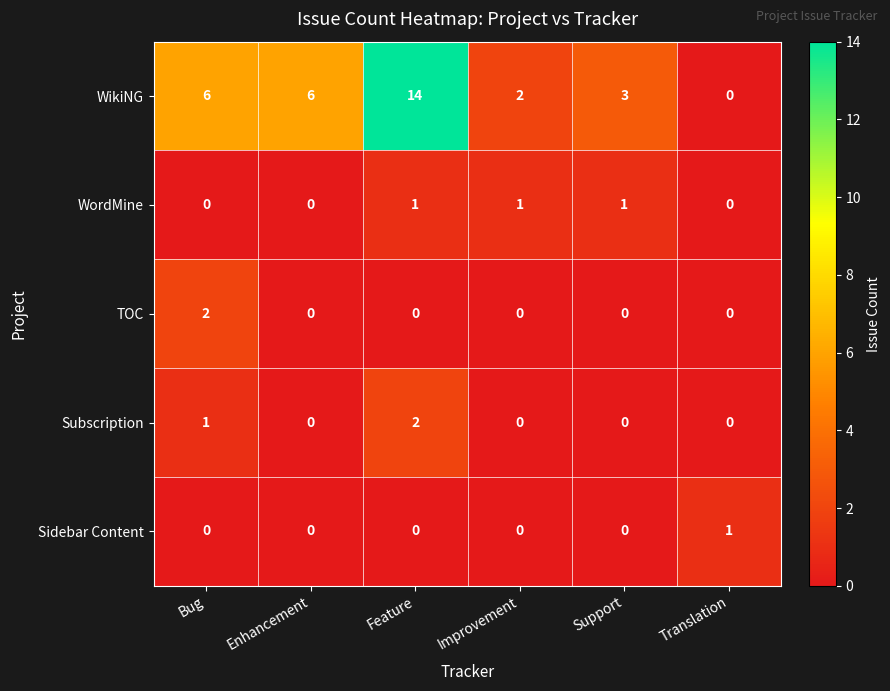

At which category is the sum across all series the highest?

Feature